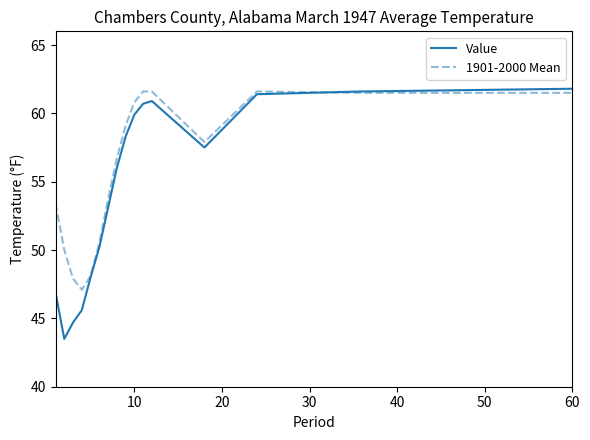

How many lines are shown in the chart?

2